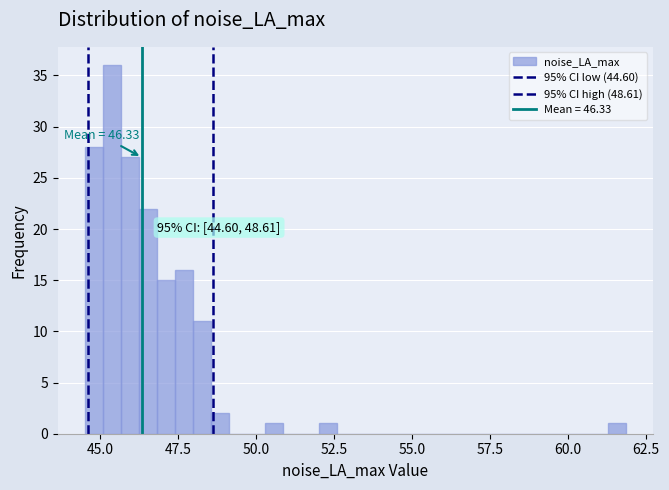

Read against the x-axis, roughly where is the centre of the tallest bar?

45.5